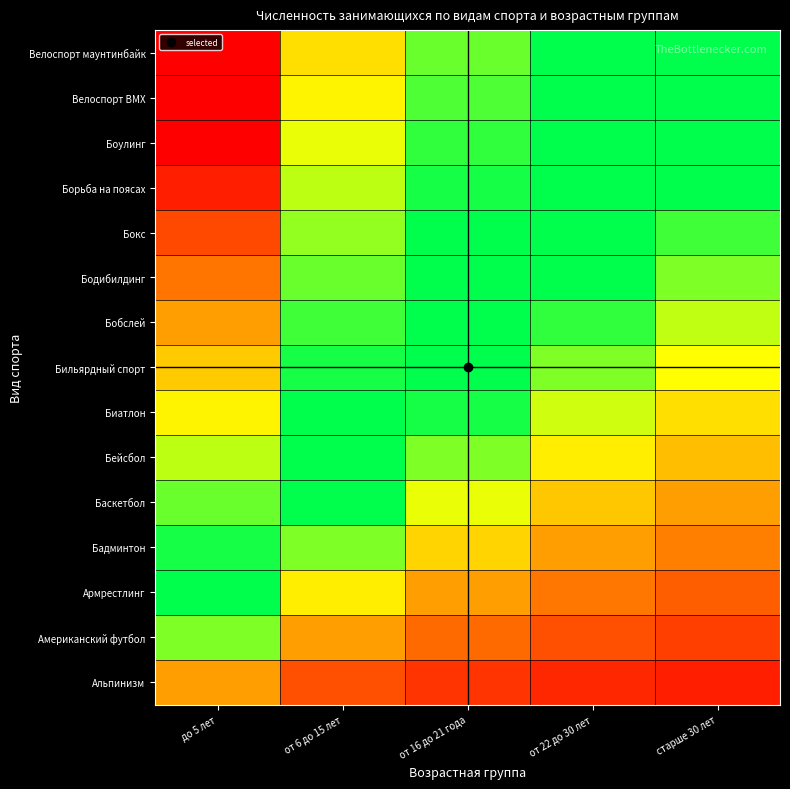

Reading right to left, list all the values displayed in this chart.

Альпинизм: старше 30 лет=0.1	от 22 до 30 лет=0.1	от 16 до 21 года=0.1	от 6 до 15 лет=0.2	до 5 лет=0.4
Американский футбол: старше 30 лет=0.2	от 22 до 30 лет=0.2	от 16 до 21 года=0.3	от 6 до 15 лет=0.4	до 5 лет=0.8
Армрестлинг: старше 30 лет=0.2	от 22 до 30 лет=0.3	от 16 до 21 года=0.4	от 6 до 15 лет=0.6	до 5 лет=1.0
Бадминтон: старше 30 лет=0.3	от 22 до 30 лет=0.4	от 16 до 21 года=0.6	от 6 до 15 лет=0.8	до 5 лет=1.0
Баскетбол: старше 30 лет=0.4	от 22 до 30 лет=0.5	от 16 до 21 года=0.7	от 6 до 15 лет=1.0	до 5 лет=0.9
Бейсбол: старше 30 лет=0.5	от 22 до 30 лет=0.6	от 16 до 21 года=0.8	от 6 до 15 лет=1.0	до 5 лет=0.8
Биатлон: старше 30 лет=0.6	от 22 до 30 лет=0.7	от 16 до 21 года=1.0	от 6 до 15 лет=1.0	до 5 лет=0.6
Бильярдный спорт: старше 30 лет=0.7	от 22 до 30 лет=0.8	от 16 до 21 года=1.0	от 6 до 15 лет=1.0	до 5 лет=0.5
Бобслей: старше 30 лет=0.7	от 22 до 30 лет=0.9	от 16 до 21 года=1.0	от 6 до 15 лет=0.9	до 5 лет=0.4
Бодибилдинг: старше 30 лет=0.8	от 22 до 30 лет=1.0	от 16 до 21 года=1.0	от 6 до 15 лет=0.9	до 5 лет=0.3
Бокс: старше 30 лет=0.9	от 22 до 30 лет=1.0	от 16 до 21 года=1.0	от 6 до 15 лет=0.8	до 5 лет=0.2
Борьба на поясах: старше 30 лет=1.0	от 22 до 30 лет=1.0	от 16 до 21 года=1.0	от 6 до 15 лет=0.8	до 5 лет=0.1
Боулинг: старше 30 лет=1.0	от 22 до 30 лет=1.0	от 16 до 21 года=0.9	от 6 до 15 лет=0.7	до 5 лет=0.0
Велоспорт ВМХ: старше 30 лет=1.0	от 22 до 30 лет=1.0	от 16 до 21 года=0.9	от 6 до 15 лет=0.6	до 5 лет=0.0
Велоспорт маунтинбайк: старше 30 лет=1.0	от 22 до 30 лет=1.0	от 16 до 21 года=0.9	от 6 до 15 лет=0.6	до 5 лет=0.0